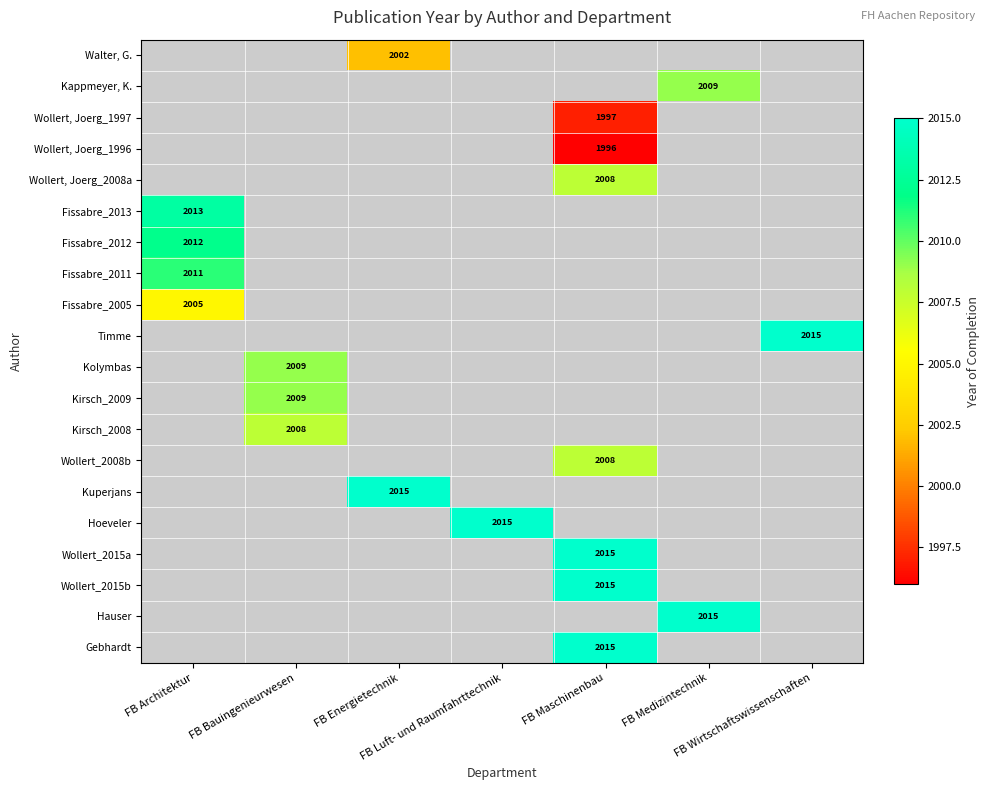

Count the number of data series in this chart.

20